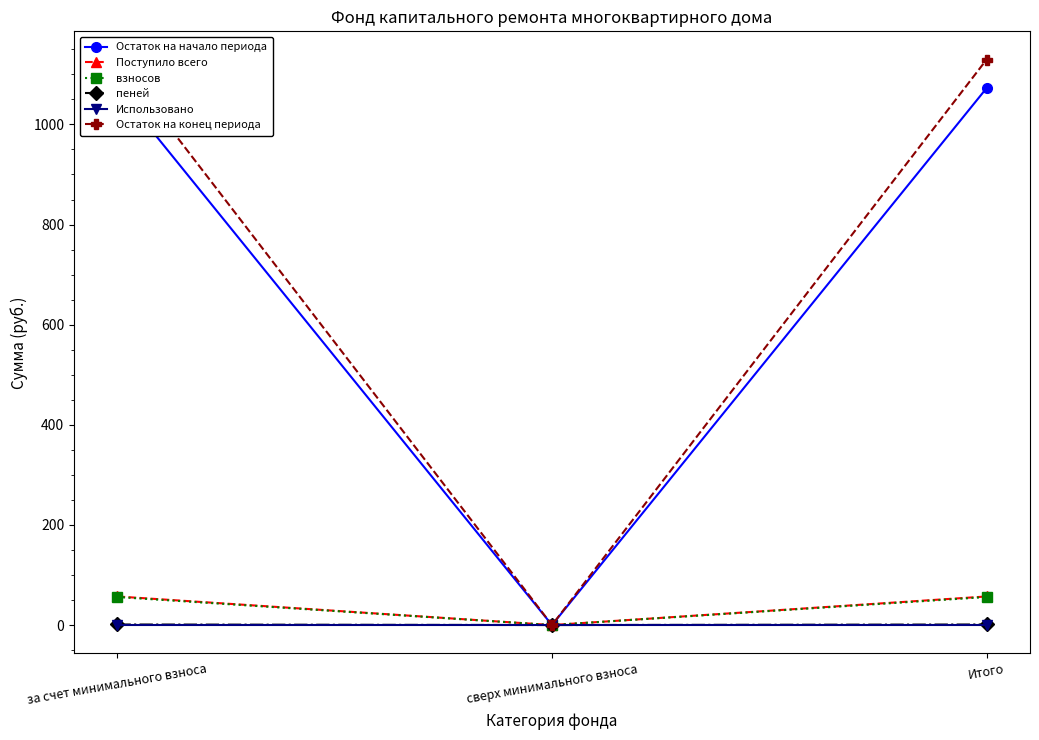

Reading right to left, transcribe all the data shown in this chart.

Остаток на начало периода: Итого=1072.4	сверх минимального взноса=0.0	за счет минимального взноса=1072.4
Поступило всего: Итого=57.1	сверх минимального взноса=0.0	за счет минимального взноса=57.1
взносов: Итого=56.0	сверх минимального взноса=0.0	за счет минимального взноса=56.0
пеней: Итого=1.1	сверх минимального взноса=0.0	за счет минимального взноса=1.1
Использовано: Итого=0.0	сверх минимального взноса=0.0	за счет минимального взноса=0.0
Остаток на конец периода: Итого=1129.5	сверх минимального взноса=0.0	за счет минимального взноса=1129.5